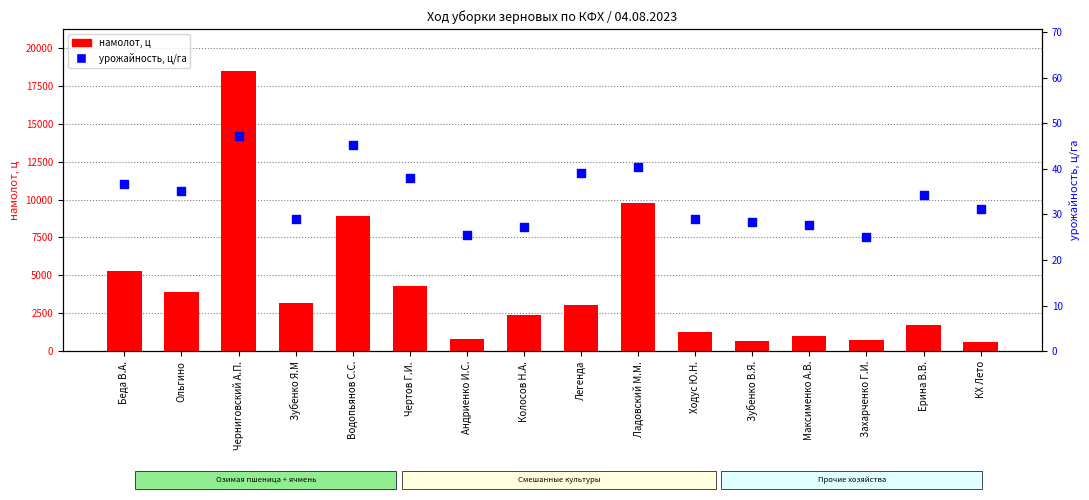

What is the total value across all series at Максименко А.В.?

1024.7